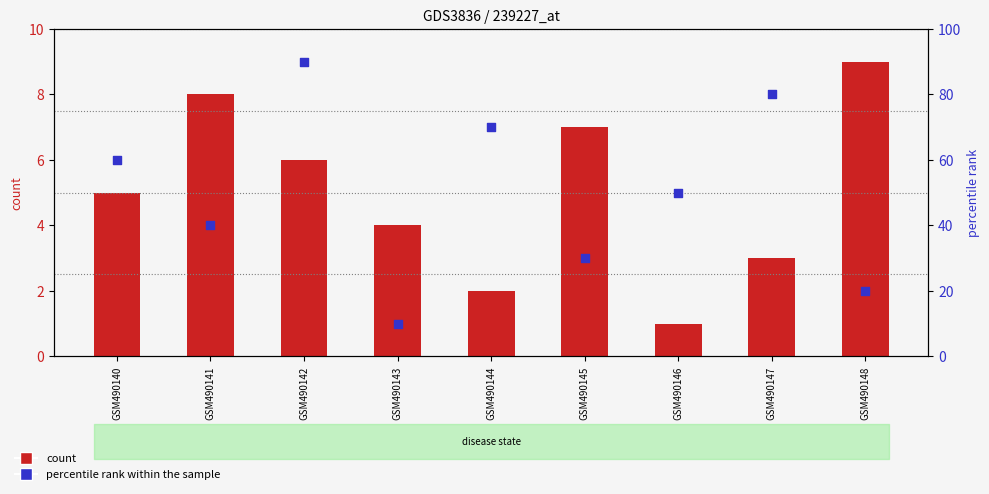

At which category is the sum across all series the highest?

GSM490142